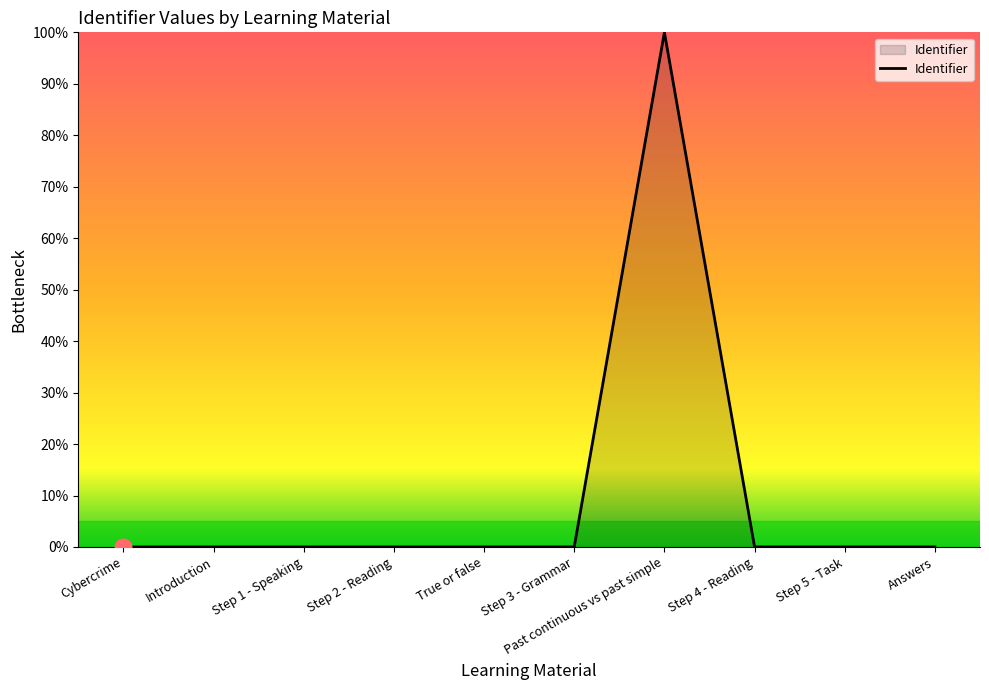

What position from the right is Cybercrime?

10